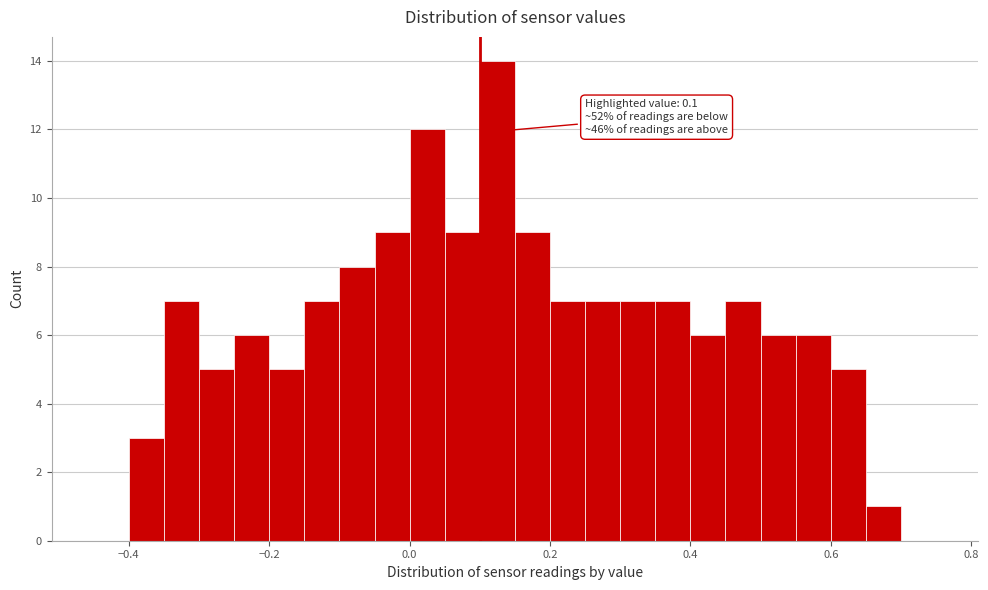

Read against the x-axis, roughly where is the centre of the tallest bar?

0.12